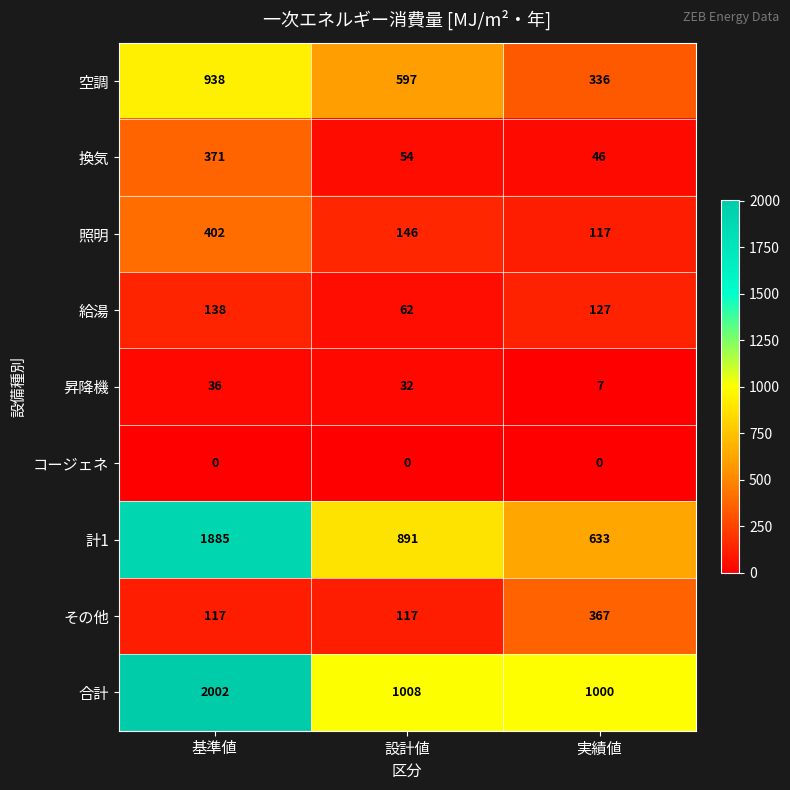

What is the highest value of the 照明 series?

402